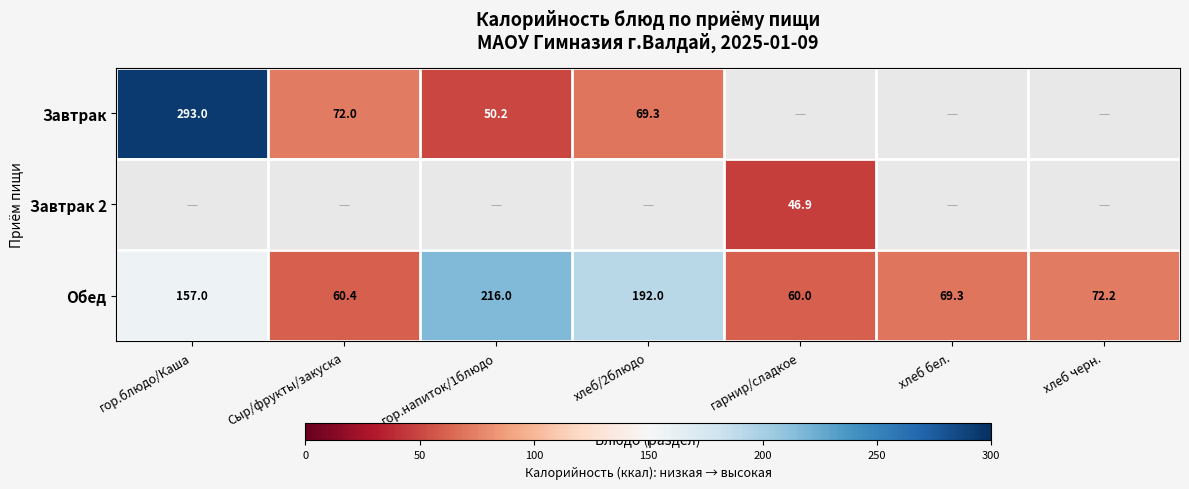

True or false: Завтрак 2 has a value of 63.7 at гарнир/сладкое.

False